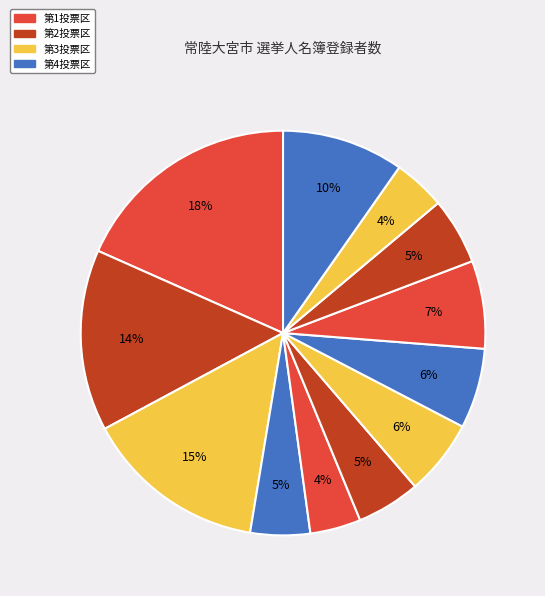

How many segments does this pie chart have?

12